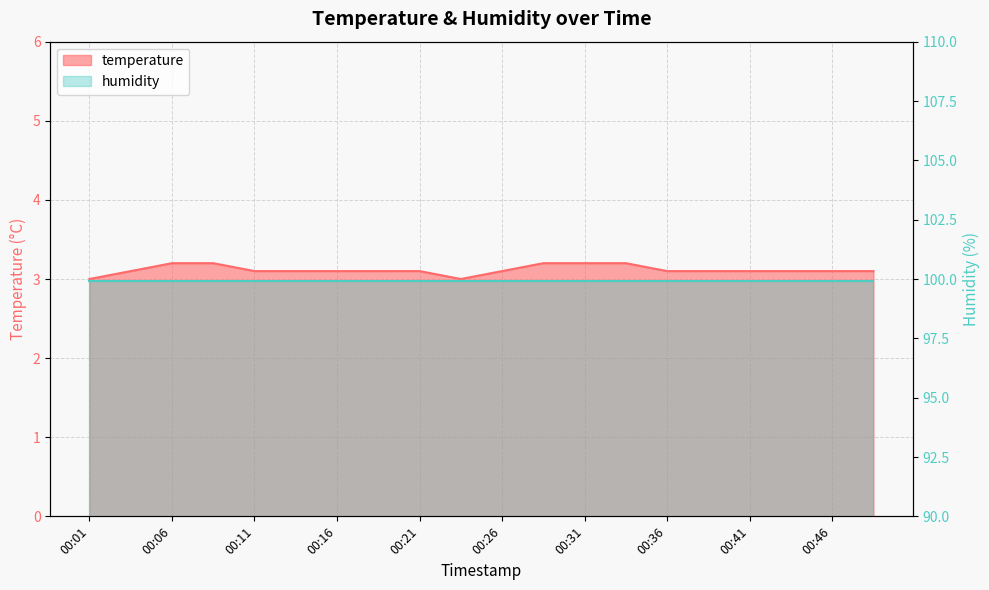

The chart shows a value of 3.2 at 00:06. True or false?

True